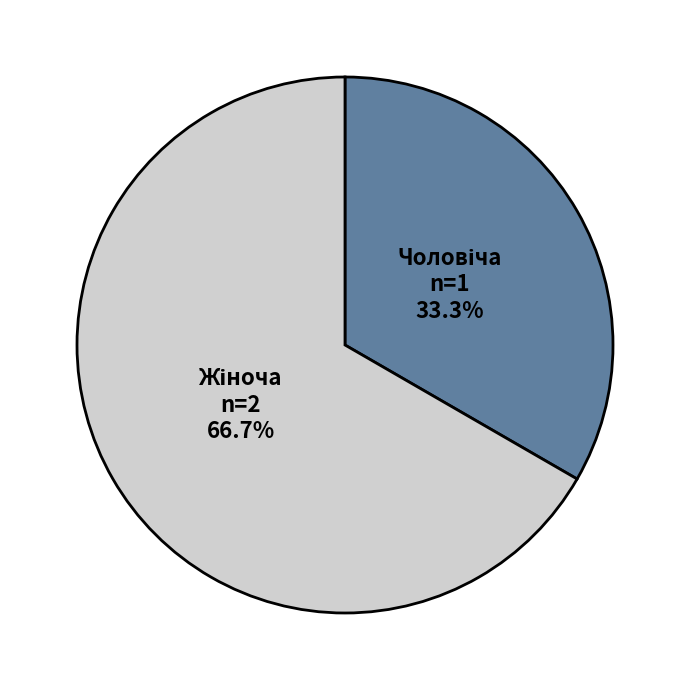

Is there a majority slice in this chart?

Yes